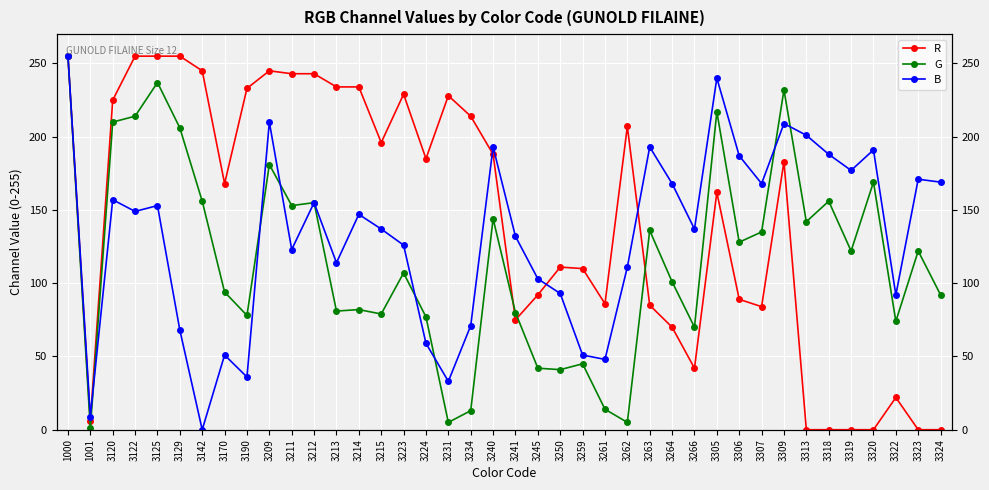

How many series are shown in this chart?

3